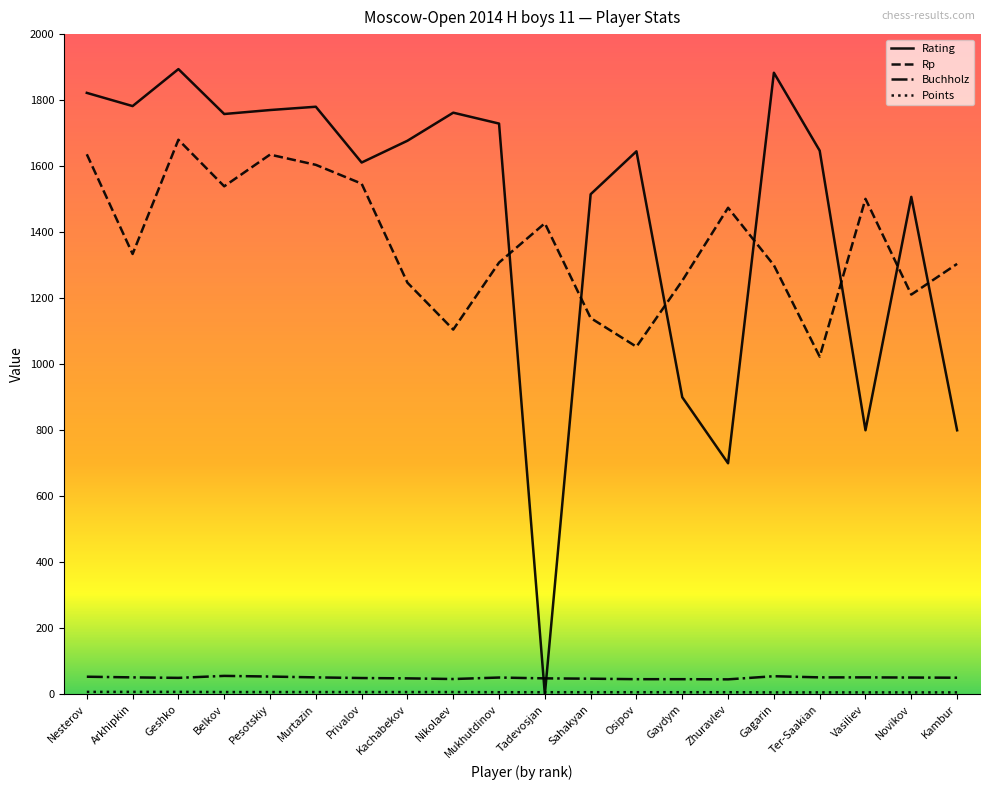

Which series has the largest total across all categories?

Rating